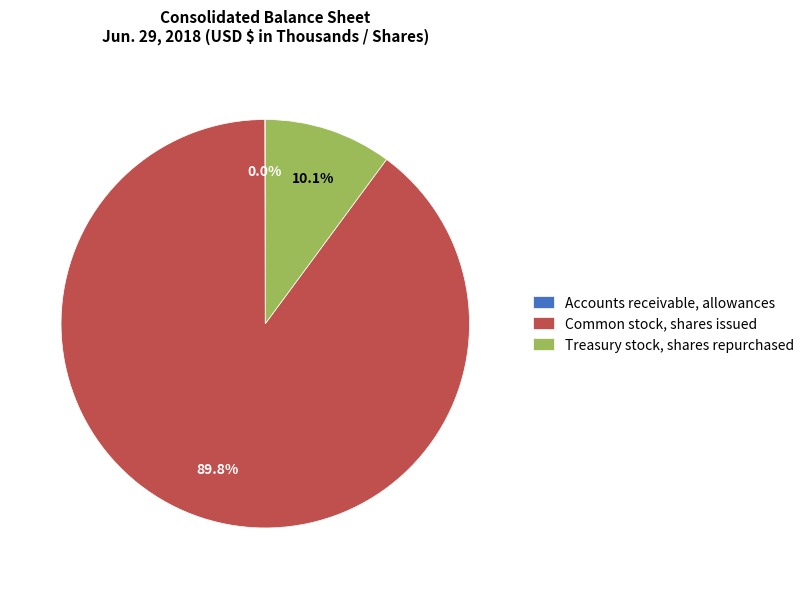

What is the ratio of the value at Common stock, shares issued to the value at Treasury stock, shares repurchased?

8.9